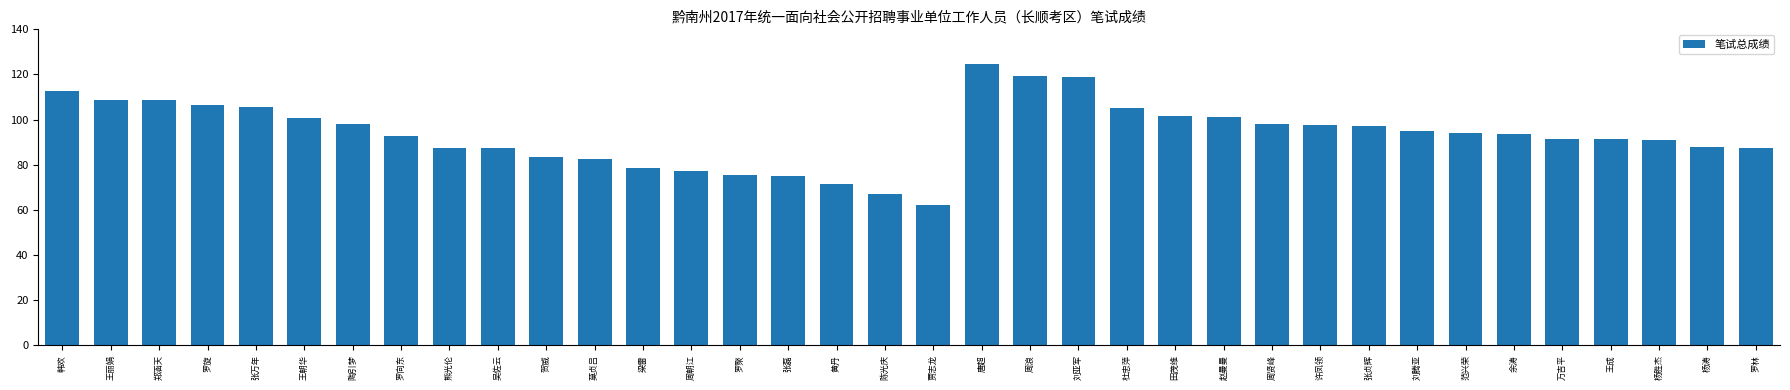

What is the difference between the second highest and minimum values?

57.5